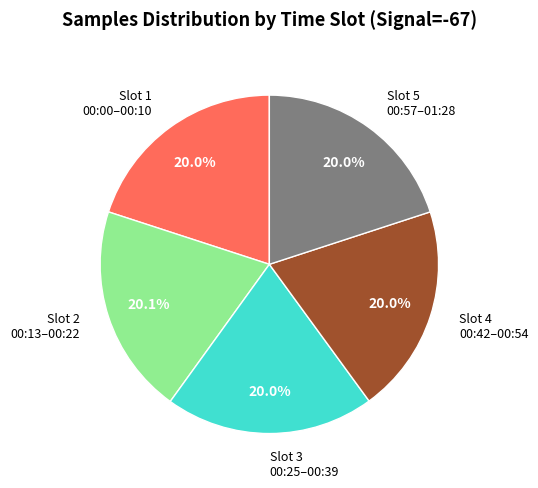

How many segments does this pie chart have?

5